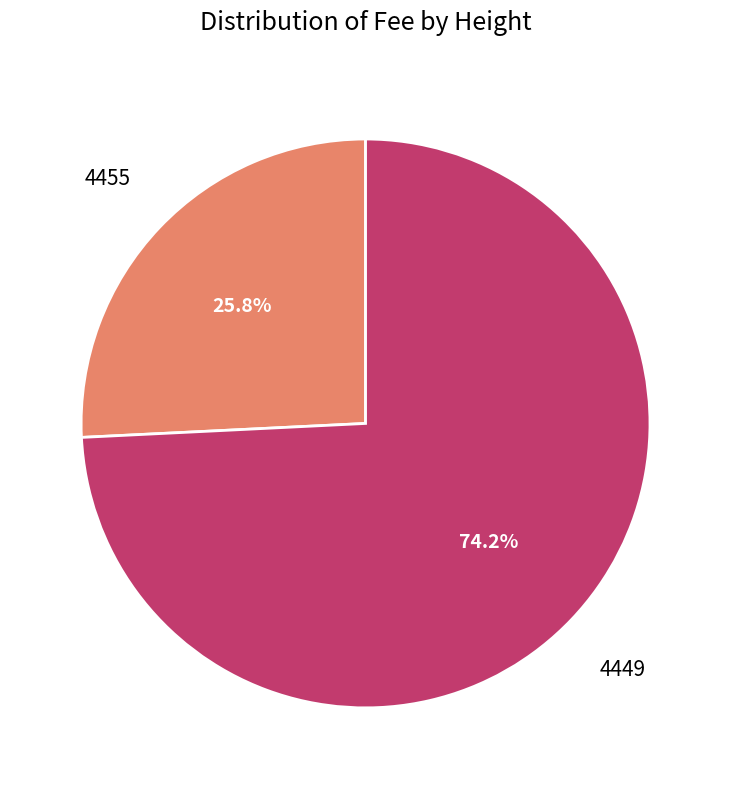

Is there any slice that represents more than half of the pie?

Yes